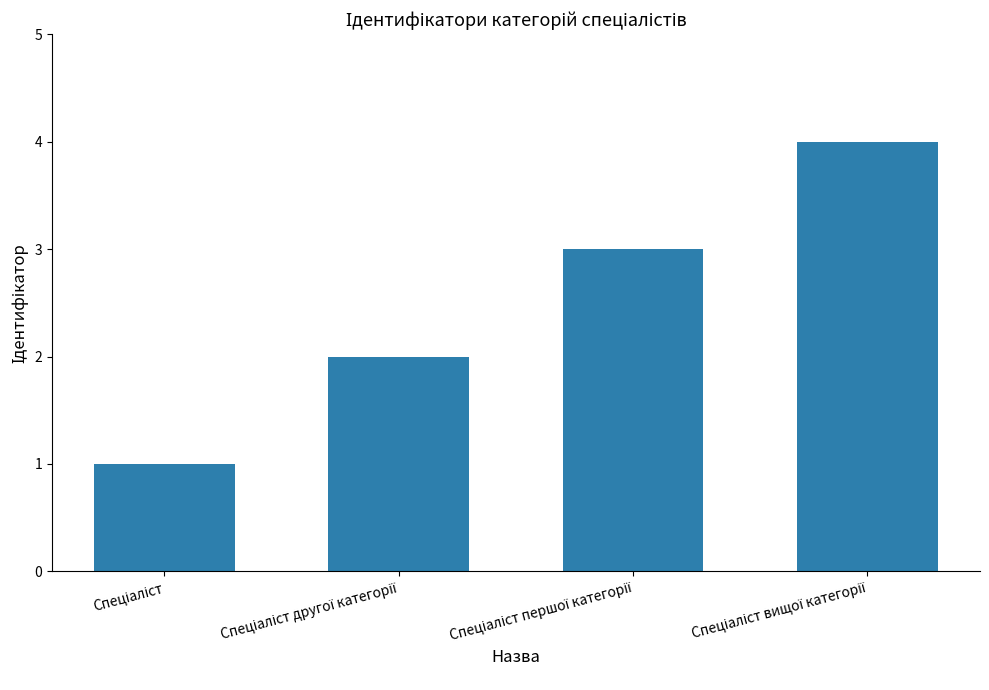

What is the sum of all values?

10